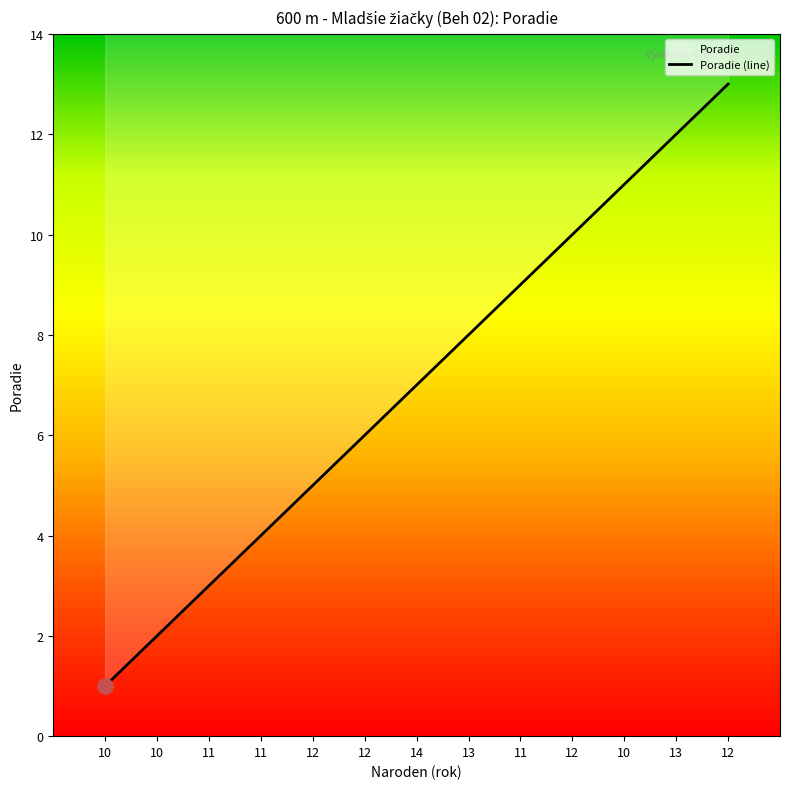

What is the change in value from 10 to 10?

+1